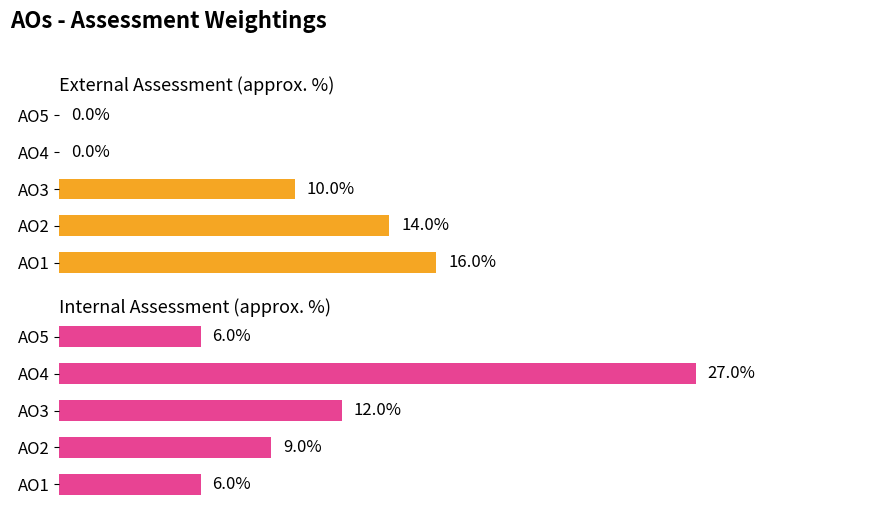

Are the bars grouped side by side (vs. stacked)?

Yes